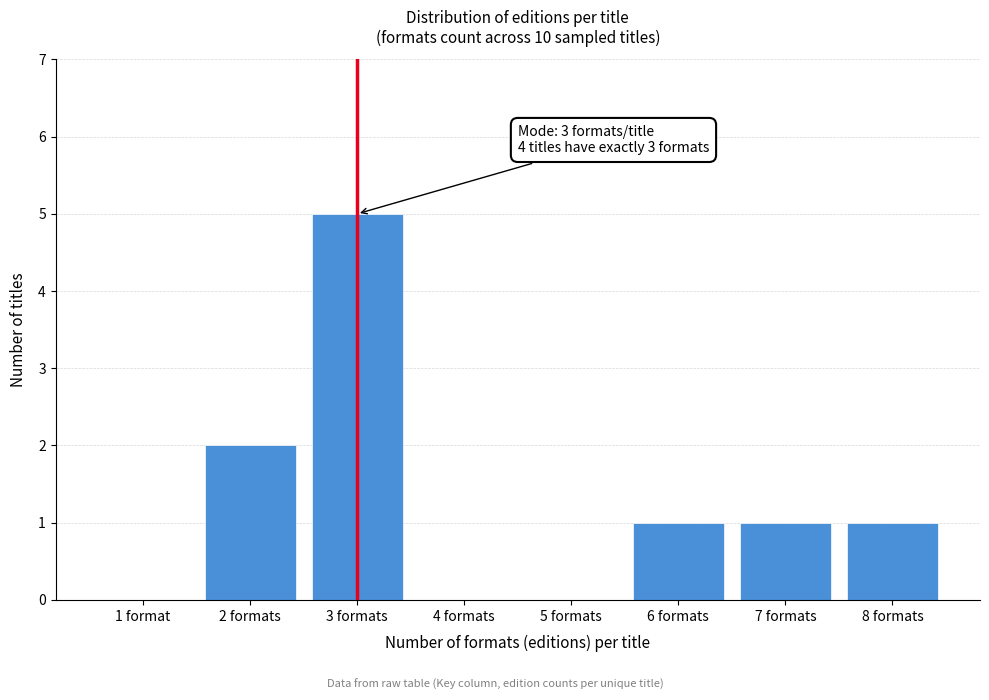

Reading left to right, extract all data points from this chart.

1 format=0	2 formats=2	3 formats=5	4 formats=0	5 formats=0	6 formats=1	7 formats=1	8 formats=1